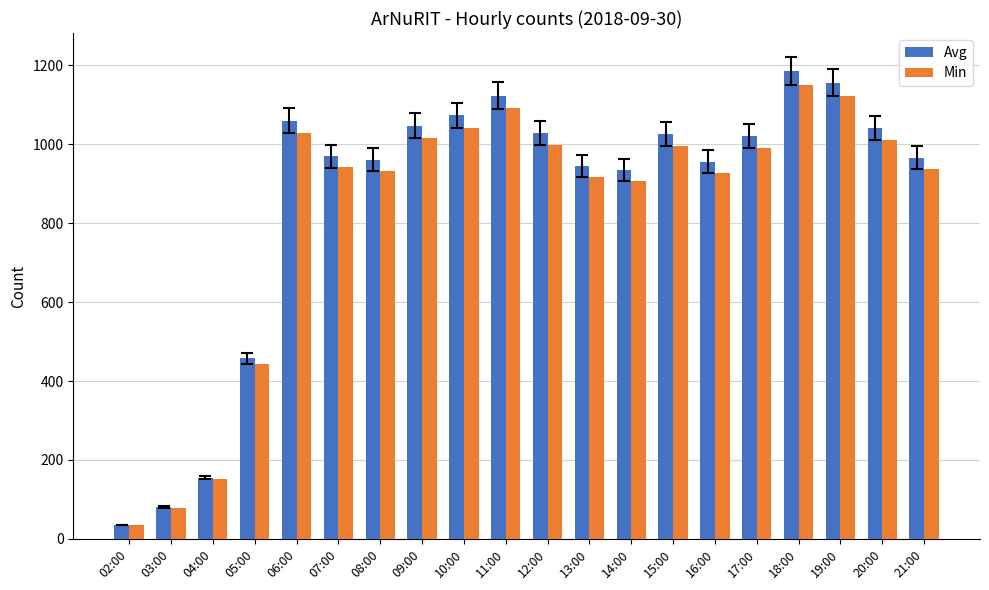

Which series has the widest spread of values?

Avg